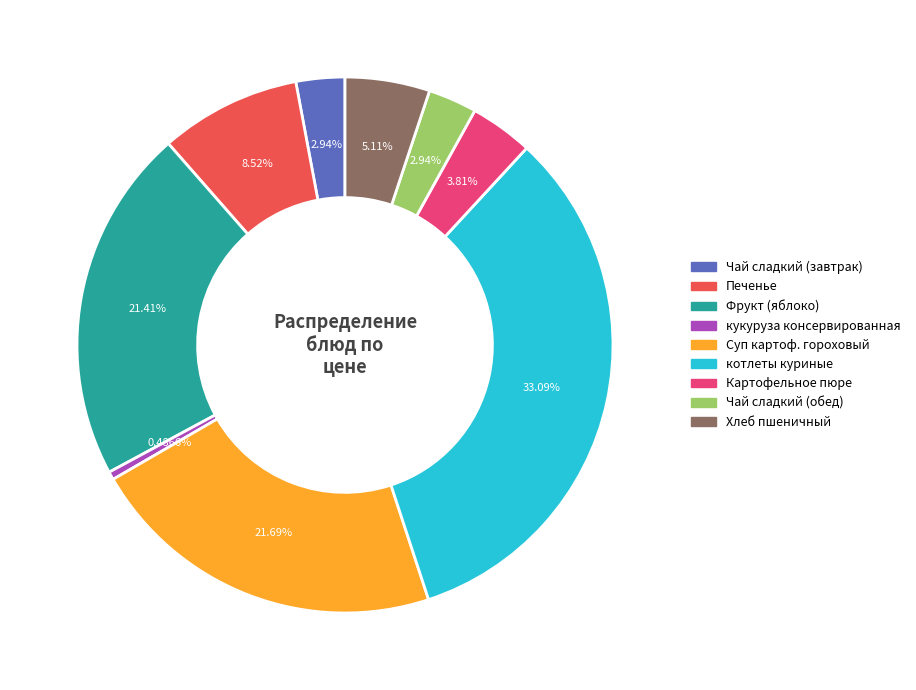

What portion of the pie excludes Хлеб пшеничный?

94.9%